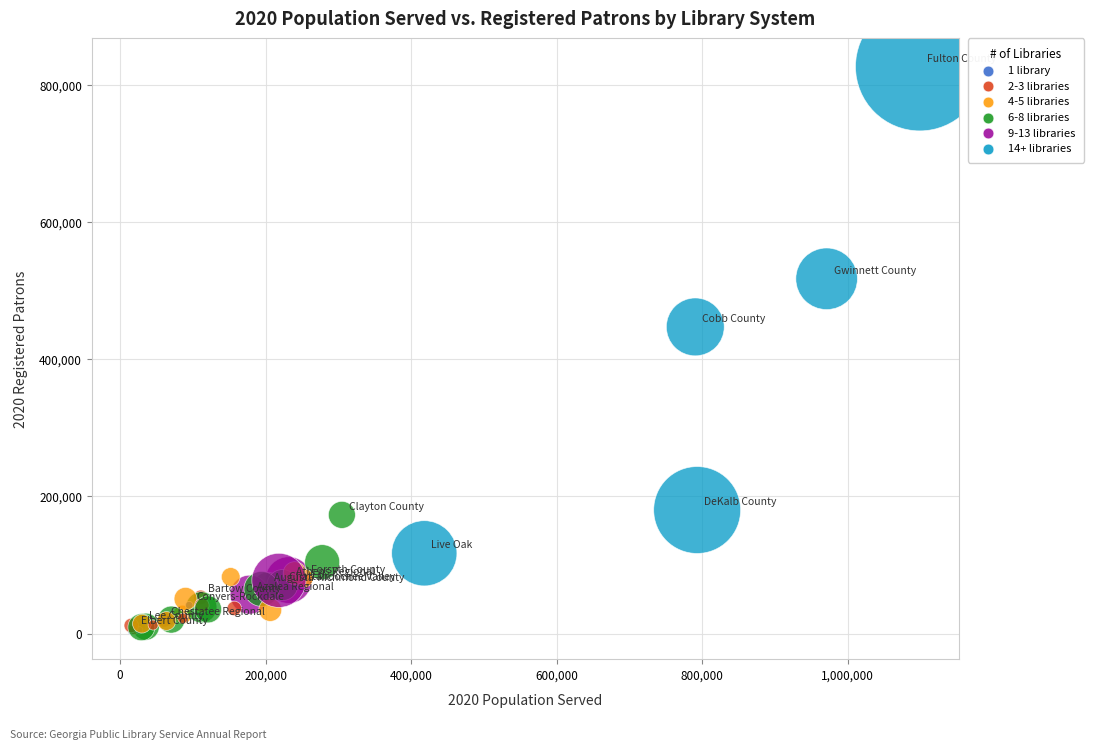

What Y value in the scatter plot is closest to 415469?

447378